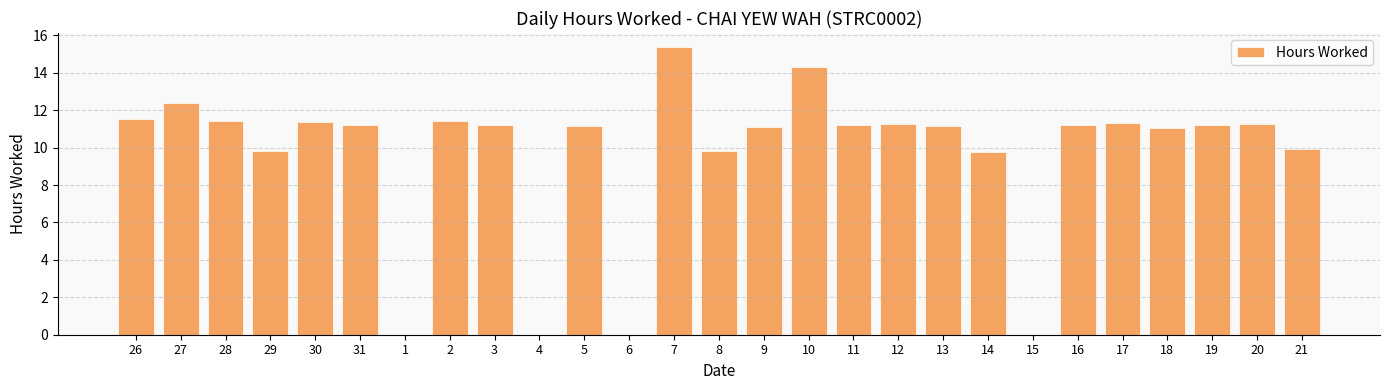

Where does the data first go above 11?

26